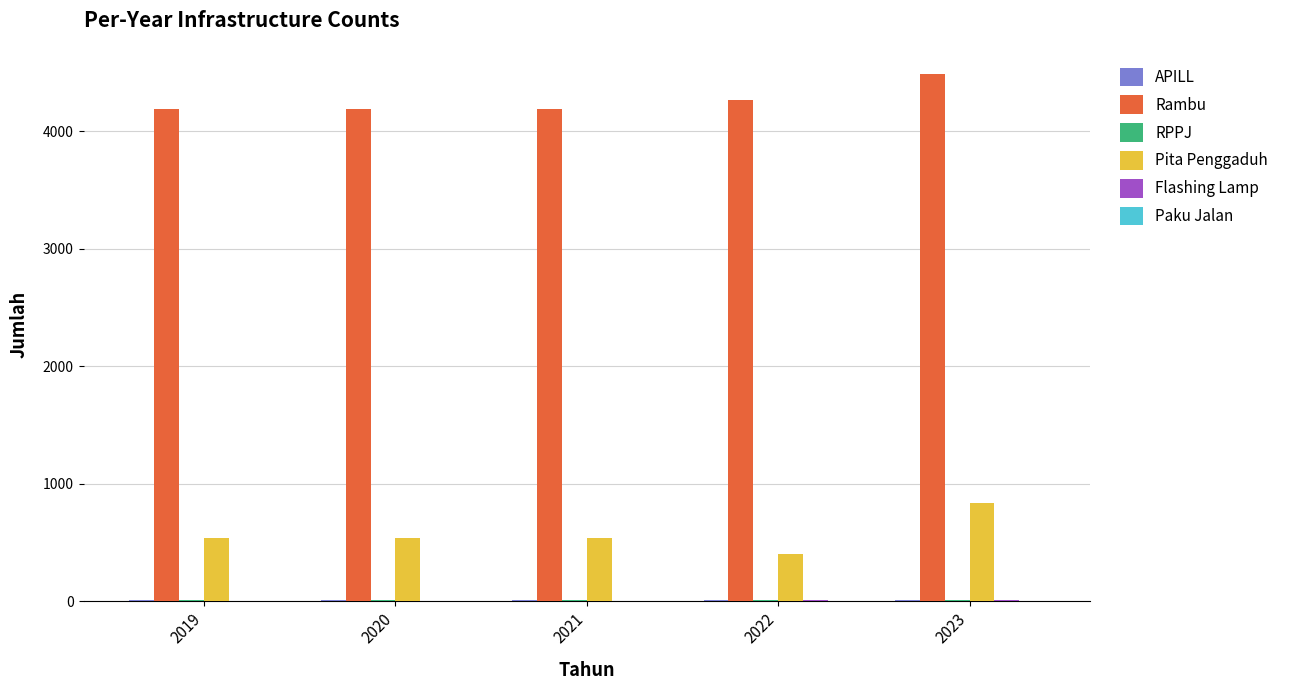

Which series changed the most between 2022 and 2023?

Pita Penggaduh